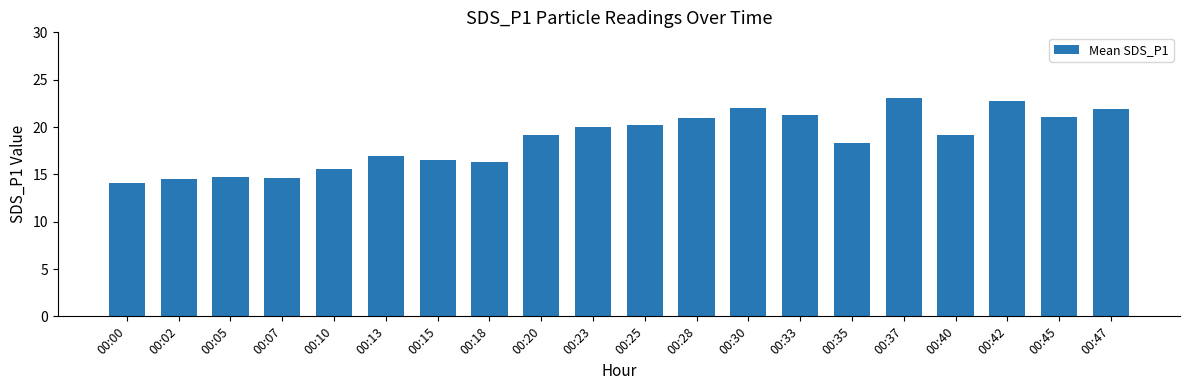

Which label corresponds to the smallest value in the chart?

00:00